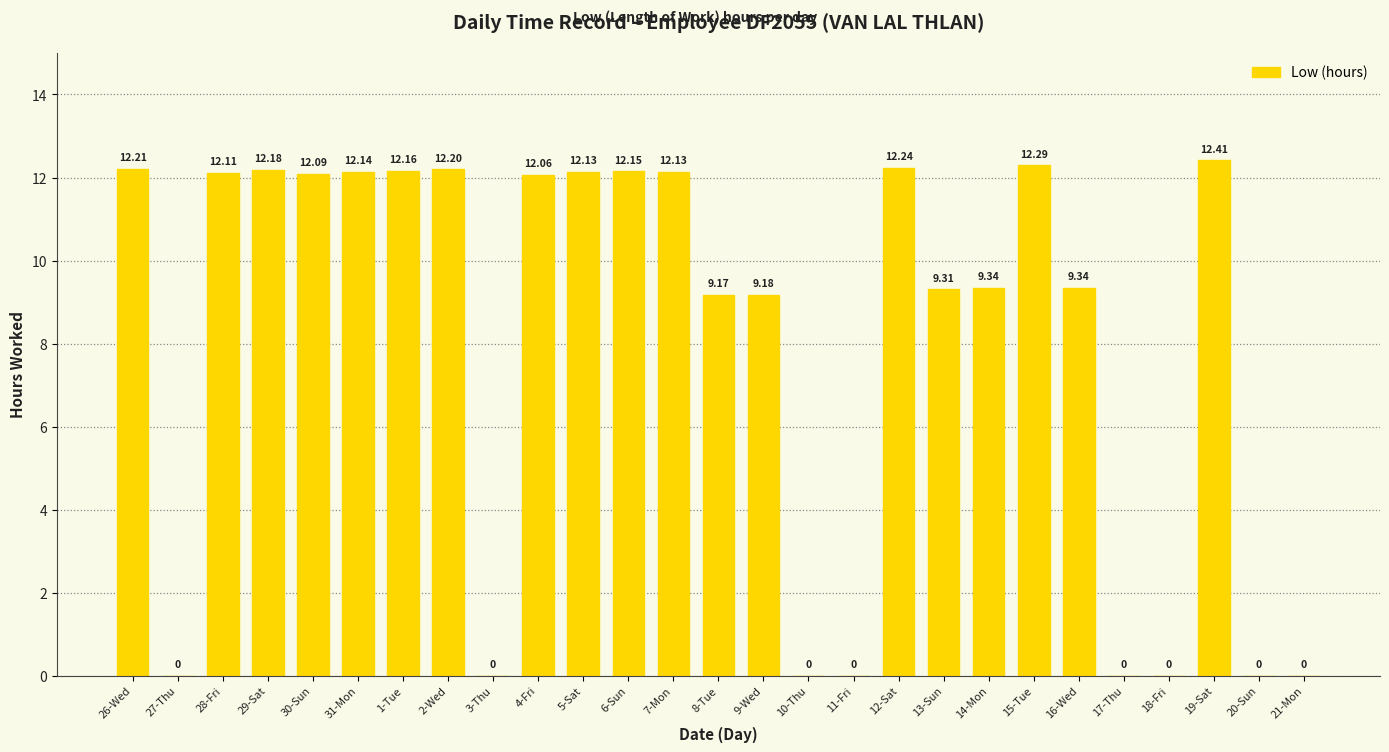

What is the sum of all values?

216.8